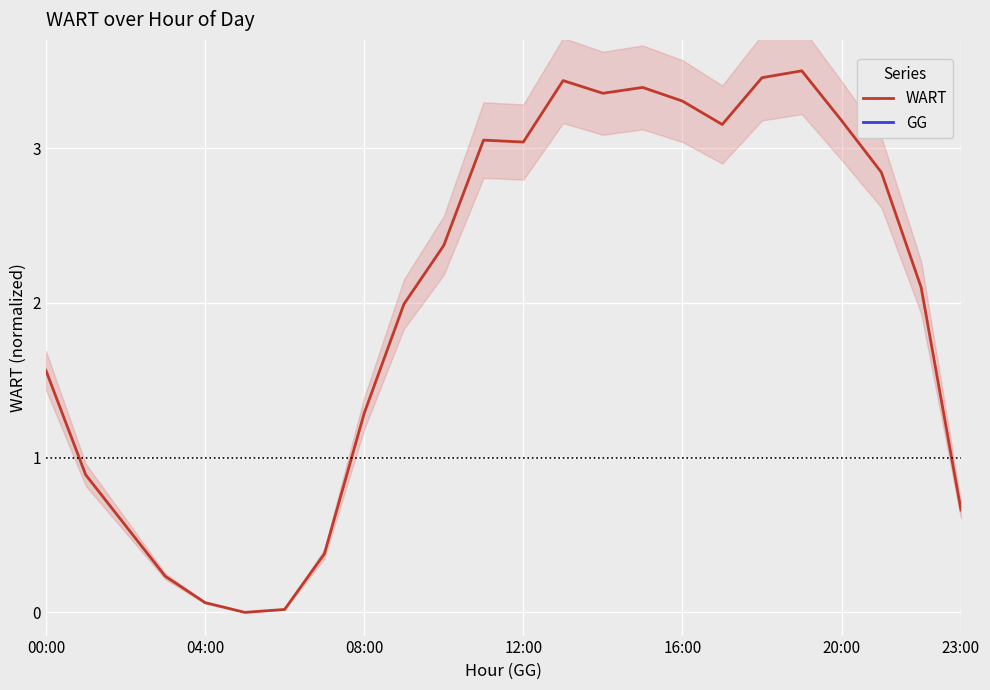

Between 15 and 17, which series saw the biggest shift?

WART